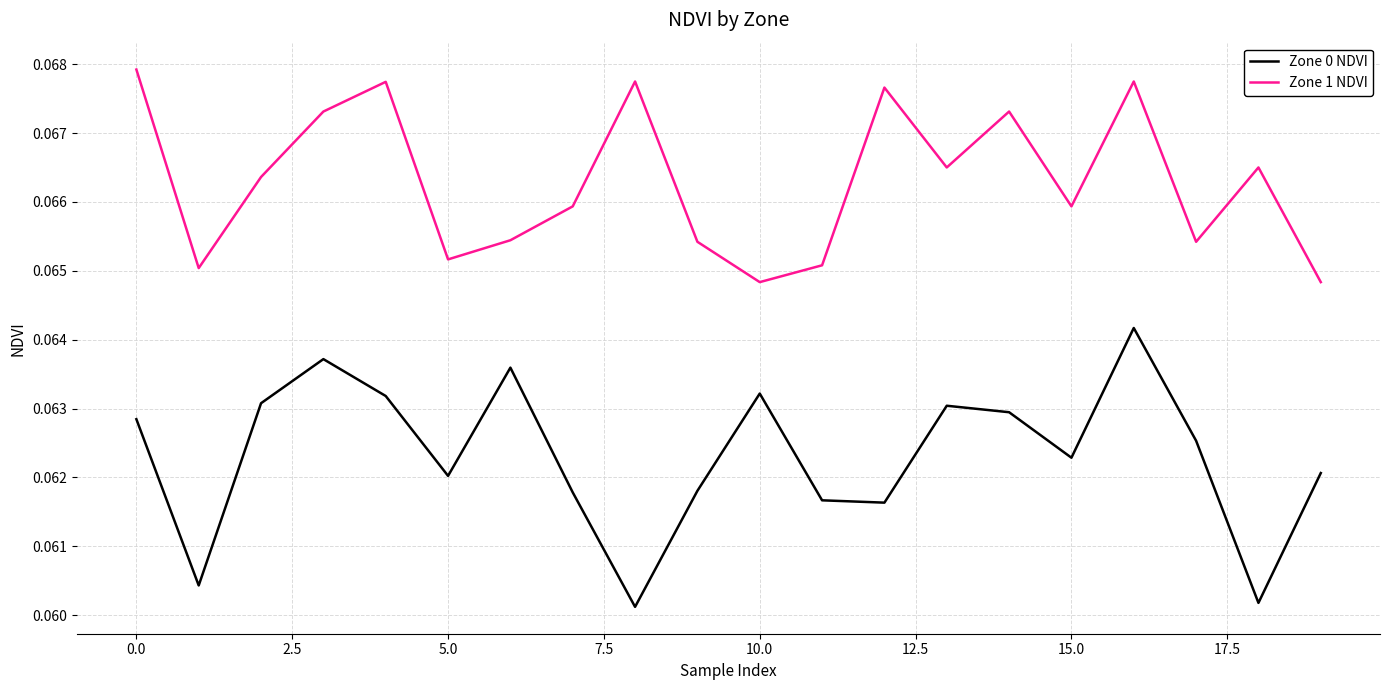

True or false: Zone 1 NDVI and Zone 0 NDVI intersect in this chart.

False